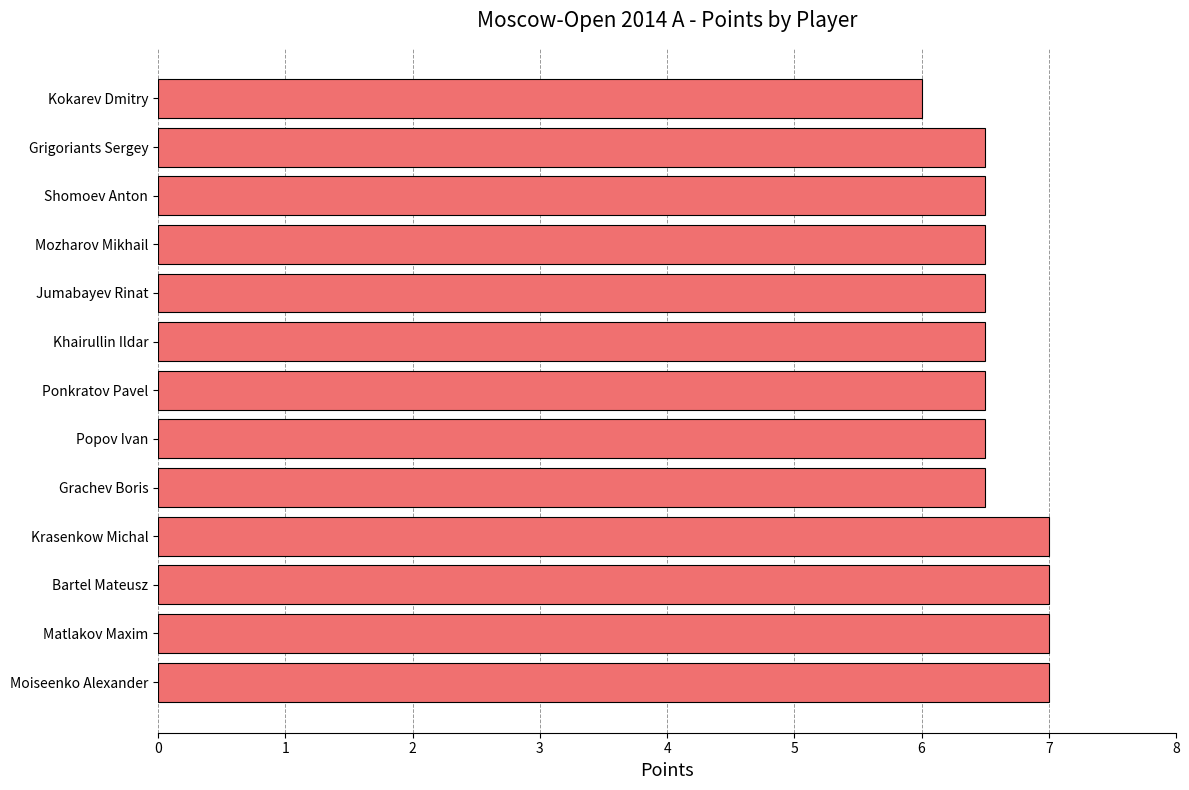

How many values are between 6 and 7?

13